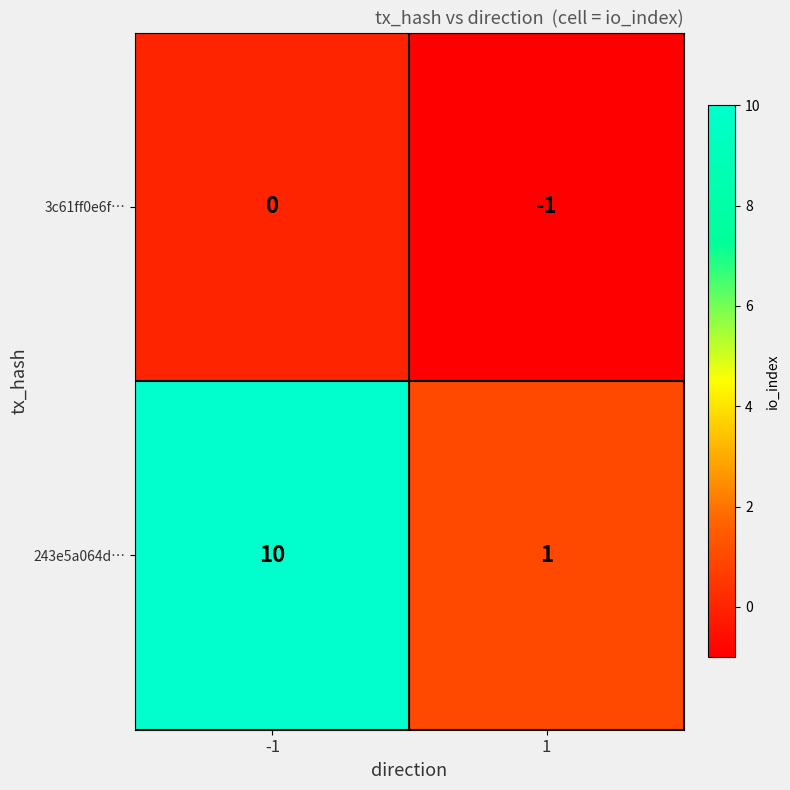

What is the sum of the 243e5a064d… values at 1 and -1?

11